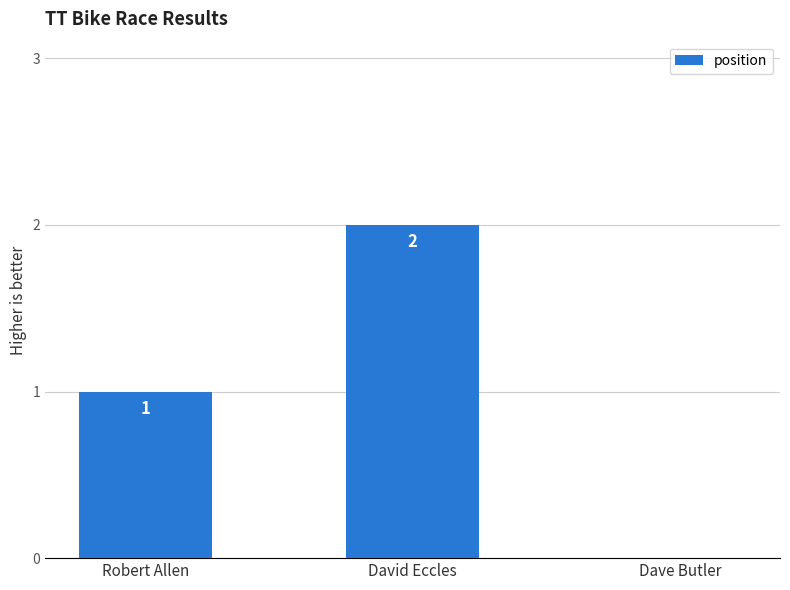

What is the sum of all values?

3